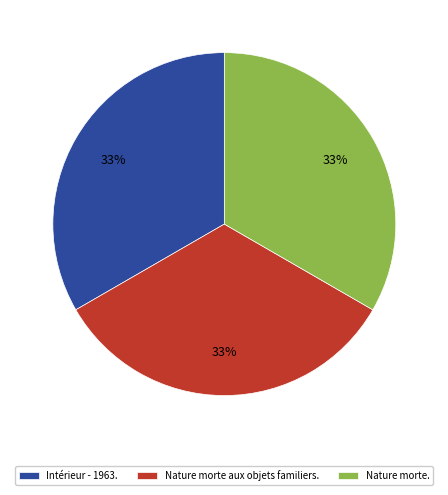

Does Nature morte. represent more than half of the total?

No